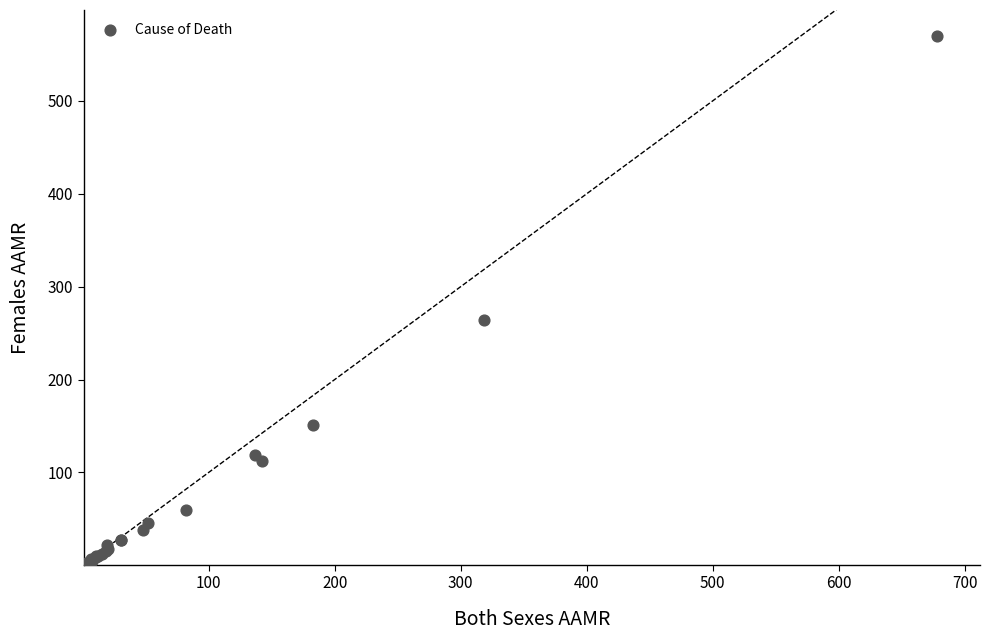

What Y value in the scatter plot is closest to 284?

264.2